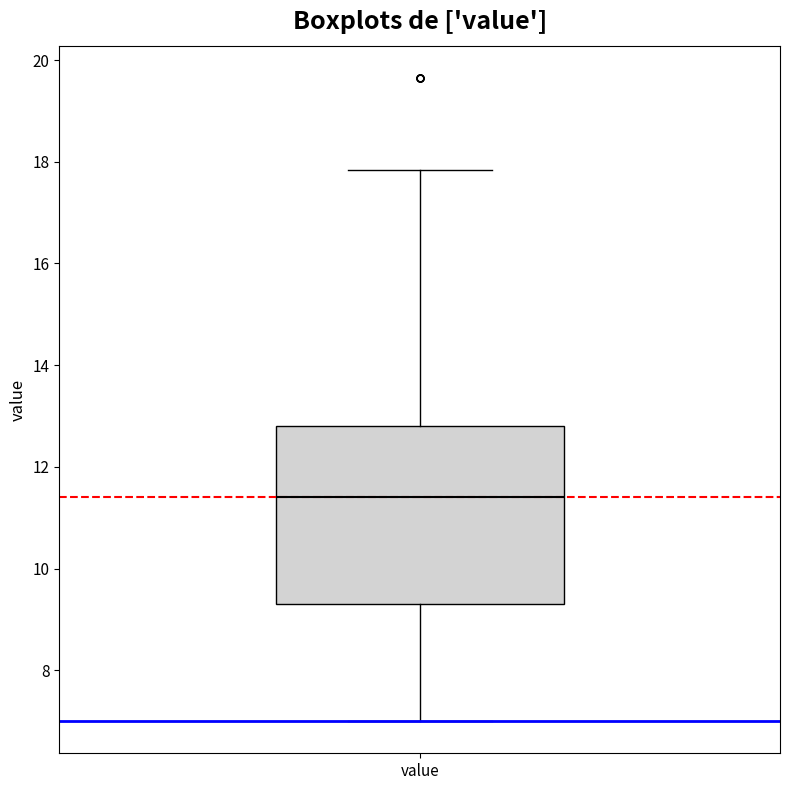

Transcribe this box plot: give where the median line is, the range the box spans, and where the two whiskers end, as read against the y-axis. The values are not printed on the chart, so give them approximately, as read against the axis.

median 11.4, box 9.4 to 12.8, whiskers 7.0 to 17.8